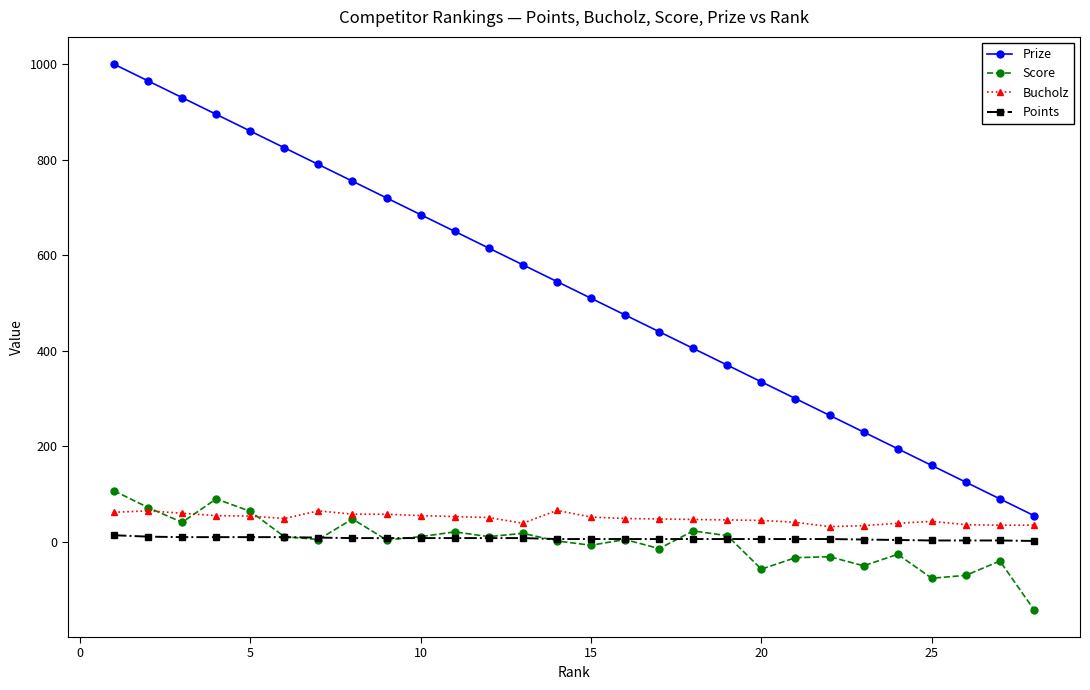

How many distinct data groups are displayed?

4